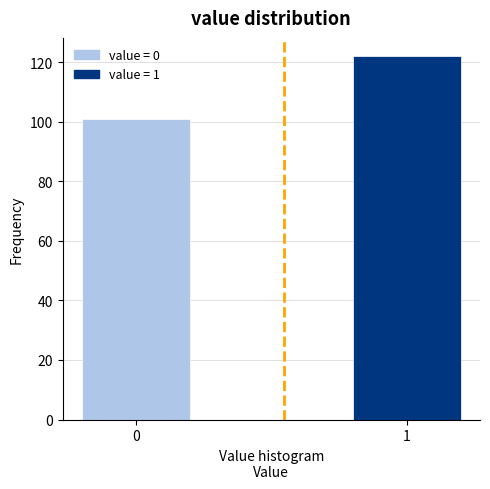

Reading left to right, what are all the values shown in this chart?

0=101	1=122